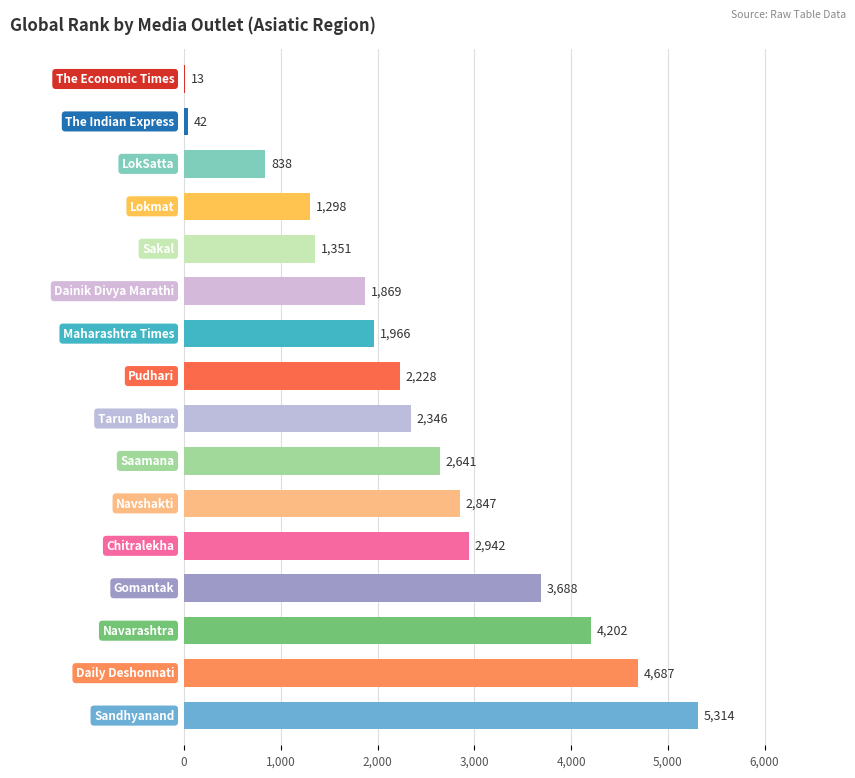

What is the maximum value shown in the chart?

5314